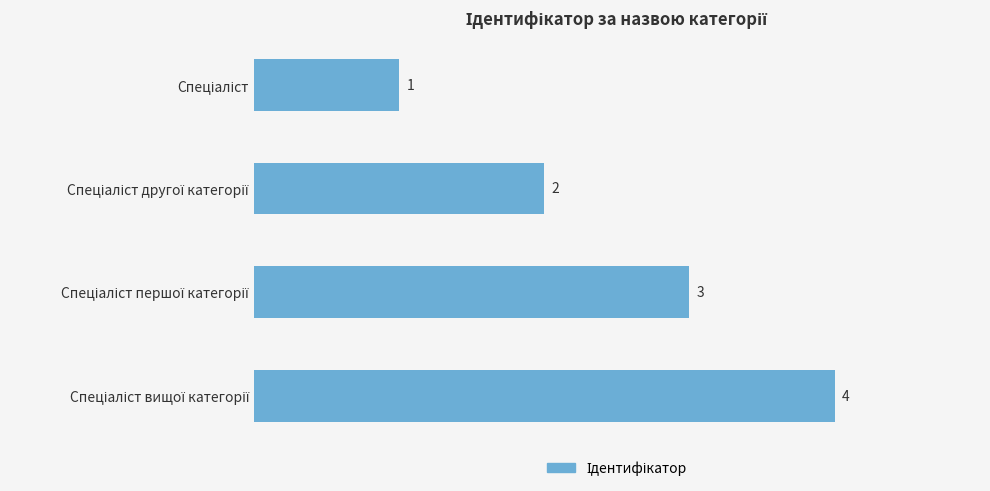

What is the sum of all values?

10